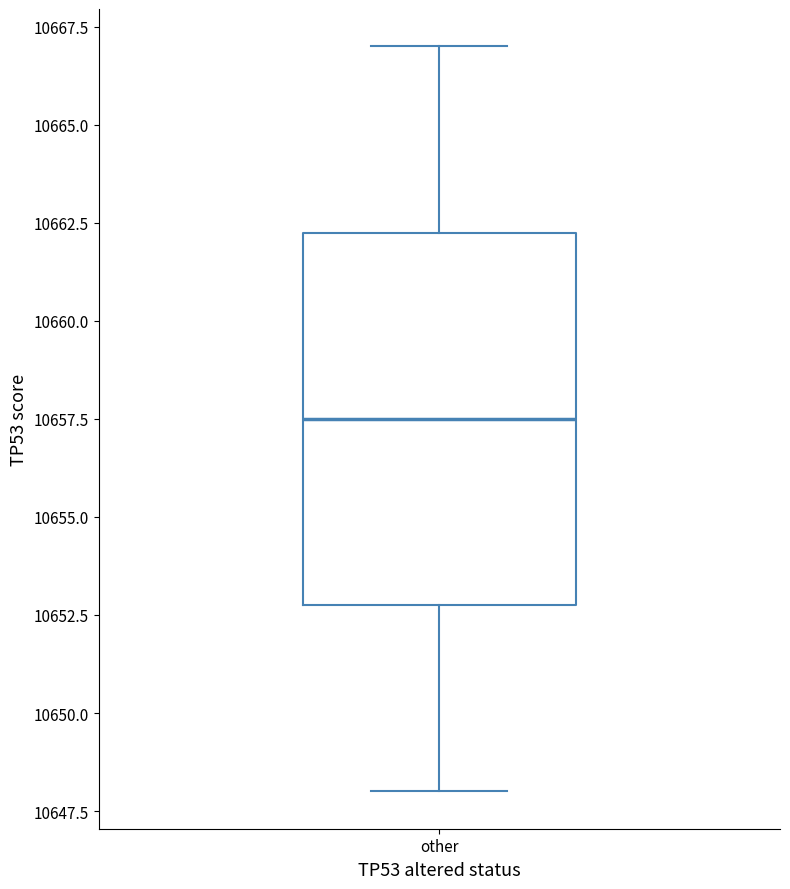

Where is the lower edge of the box for other on the y-axis? The values are not printed on the chart, so give them approximately, as read against the axis.

10653.0